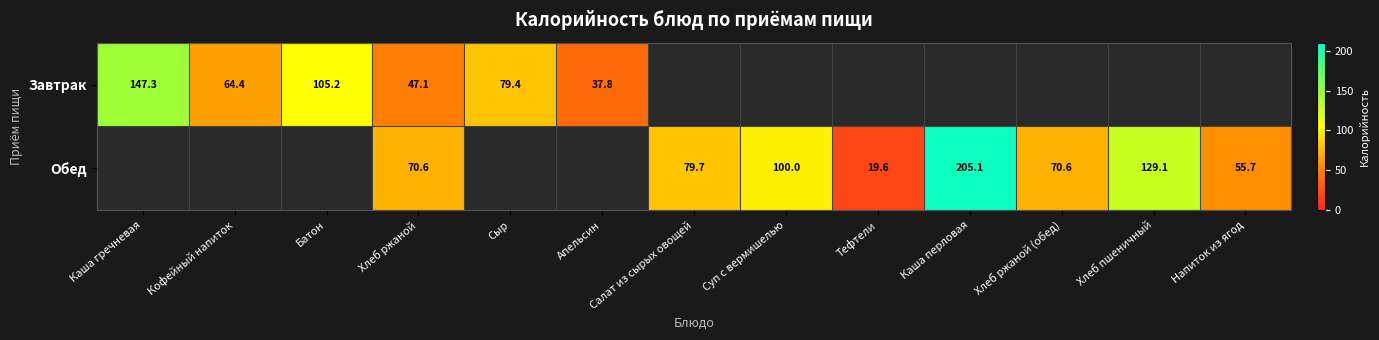

Is it true that Обед equals 98.3 at Напиток из ягод?

False